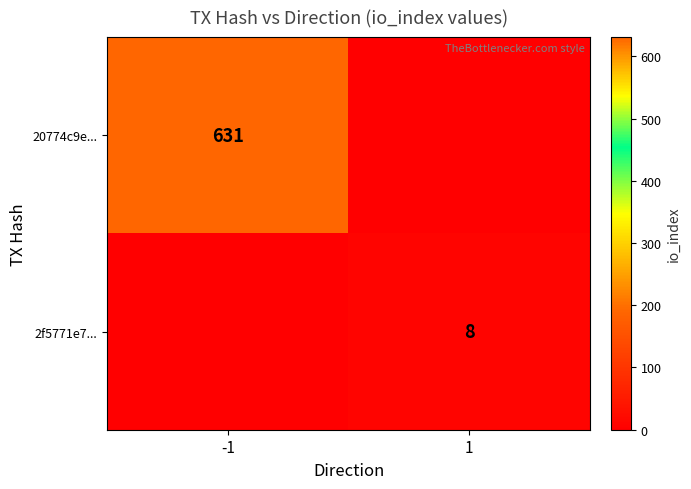

True or false: 2f5771e7... has a value of 12 at 1.

False